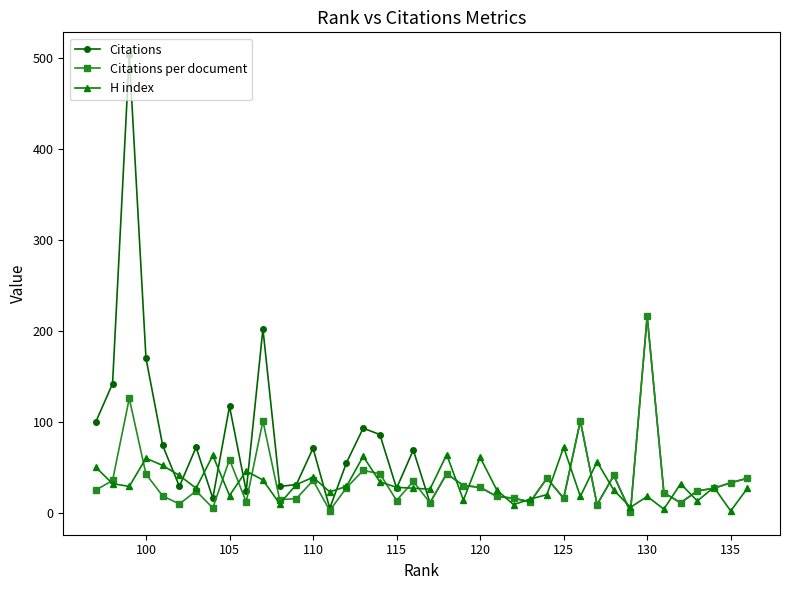

List the series in order of their peak value, highest first.

Citations, Citations per document, H index